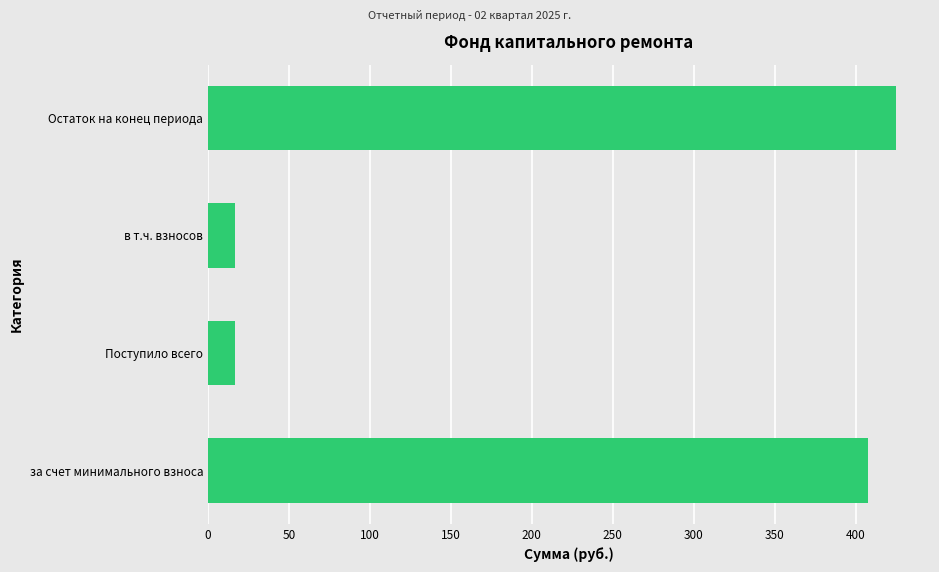

What is the minimum value shown in the chart?

16.9